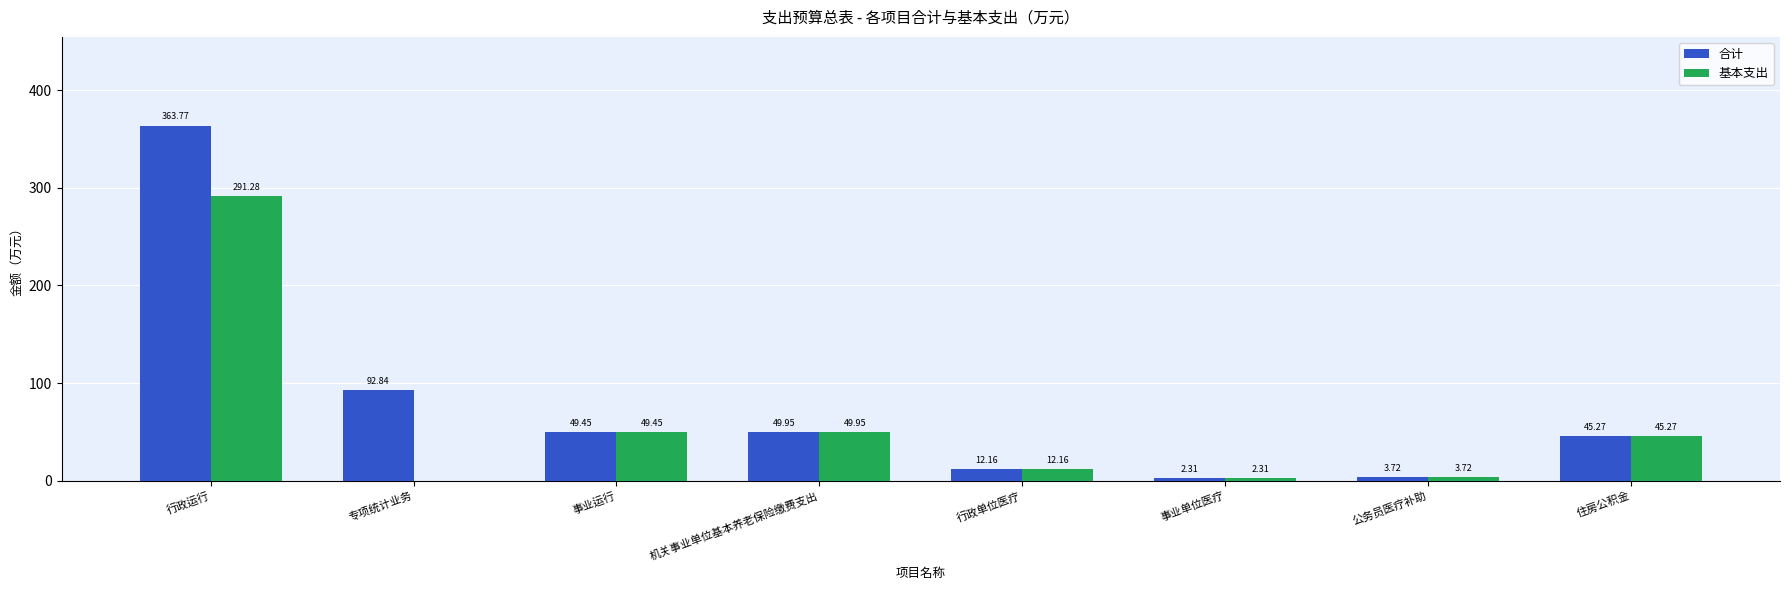

What is the sum of all 合计 values?

619.5